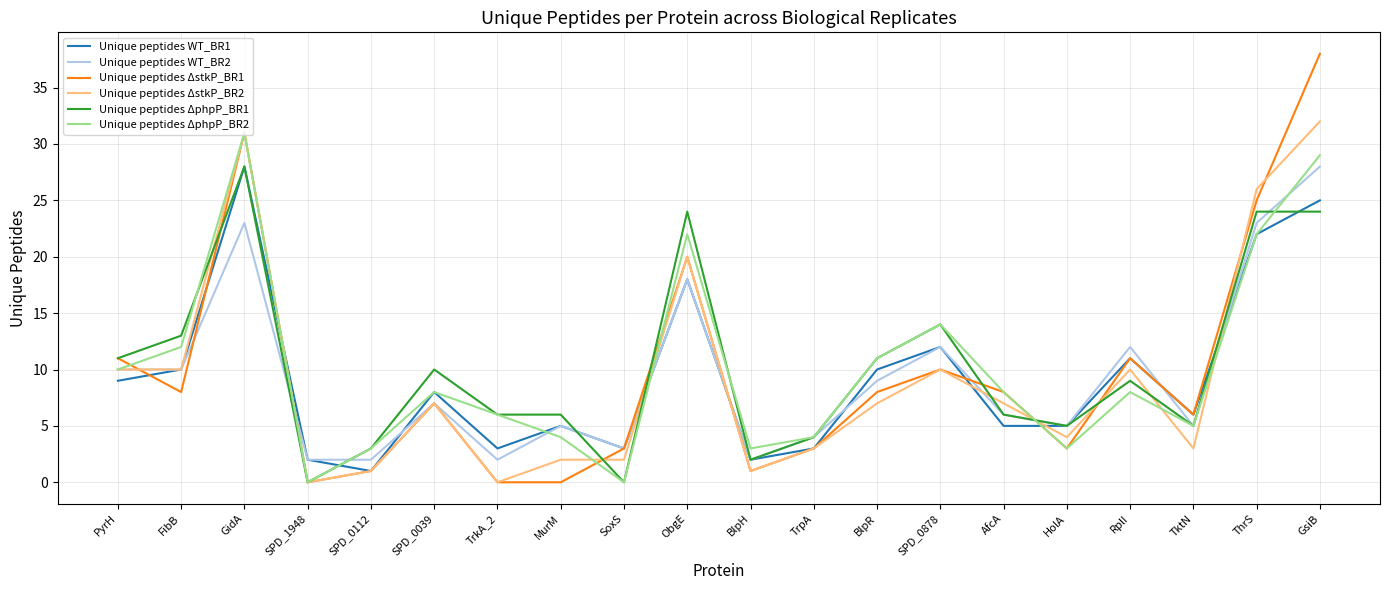

Read the Unique peptides ΔstkP_BR2 value at ObgE.

20